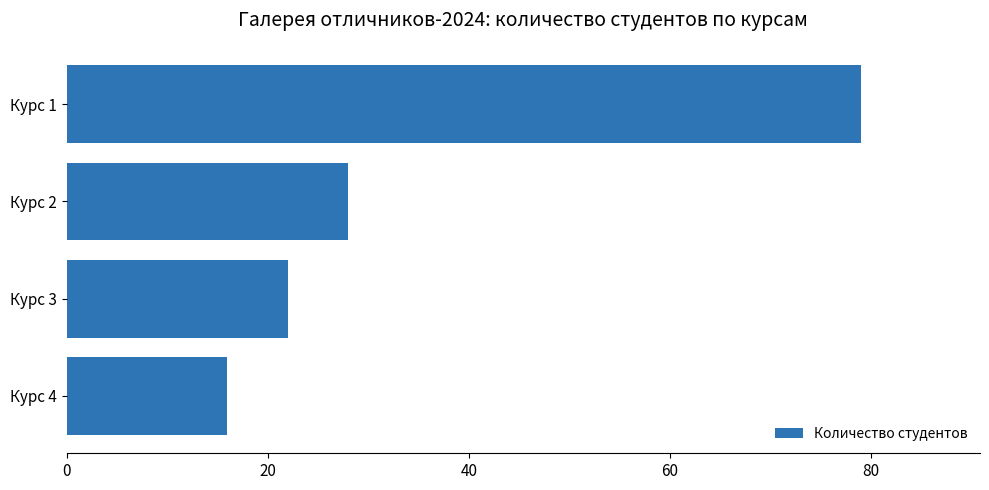

Reading bottom to top, what are all the values shown in this chart?

16	22	28	79